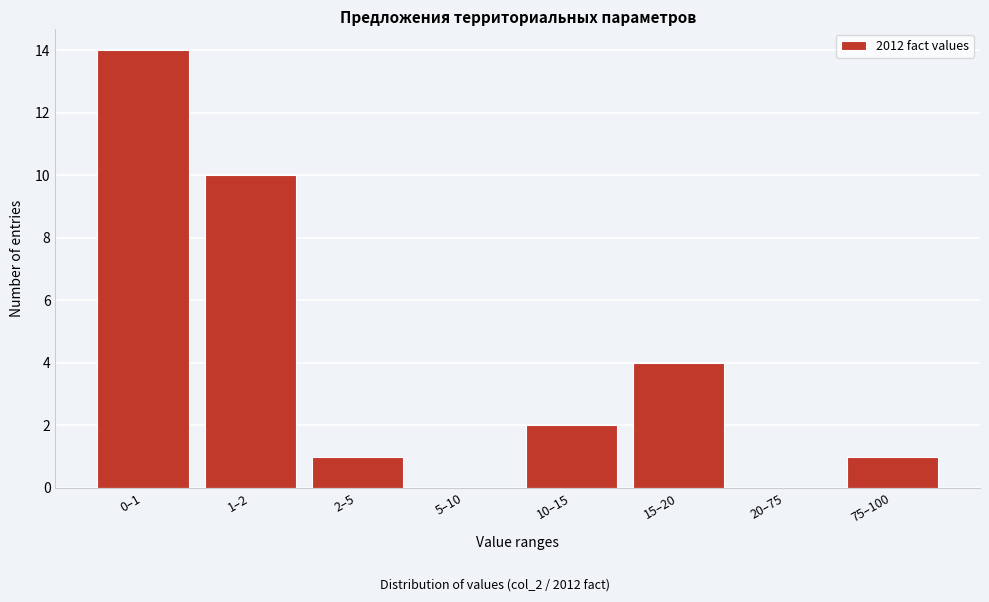

Reading left to right, what are all the values shown in this chart?

0–1=14	1–2=10	2–5=1	5–10=0	10–15=2	15–20=4	20–75=0	75–100=1